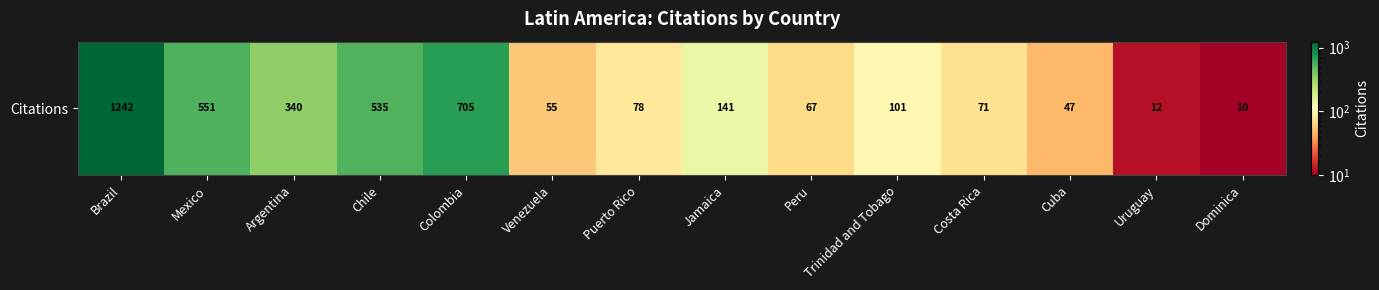

What is the sum of all values?

3955